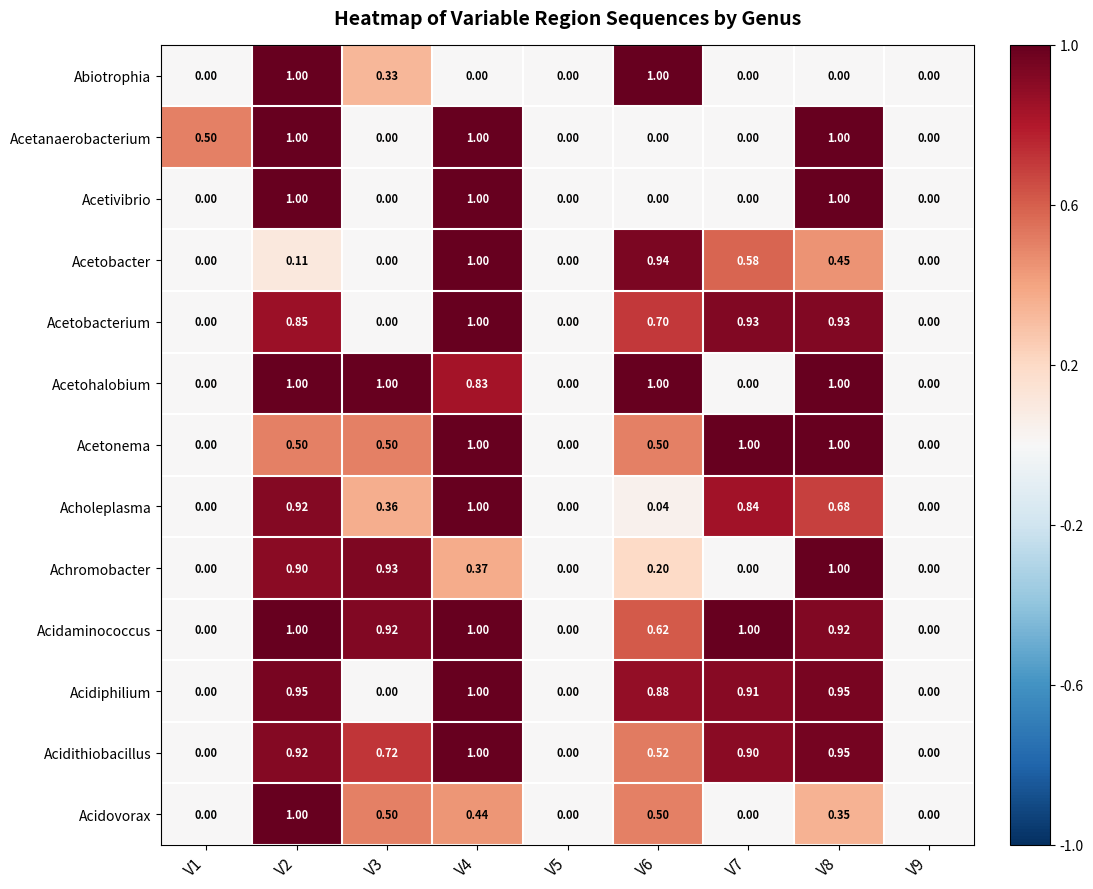

Which series has the largest total across all categories?

Acidaminococcus